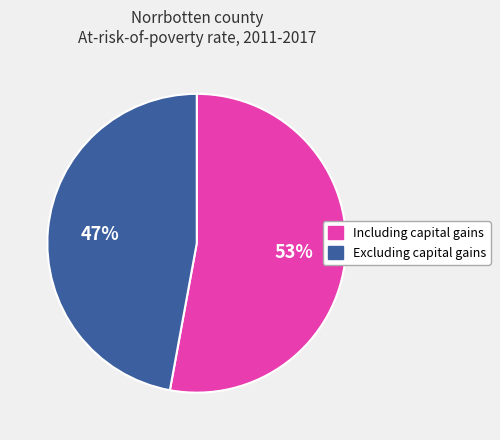

To the nearest percent, what is the average slice percentage?

50%